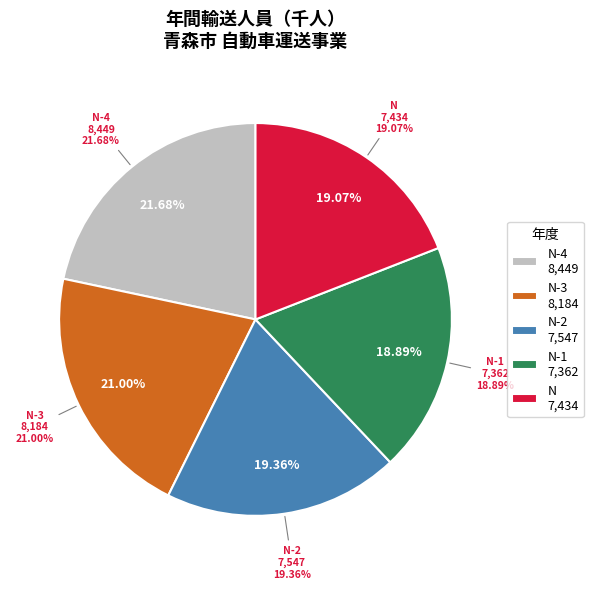

What percentage do N-3 and N-2 together represent?

40.4%